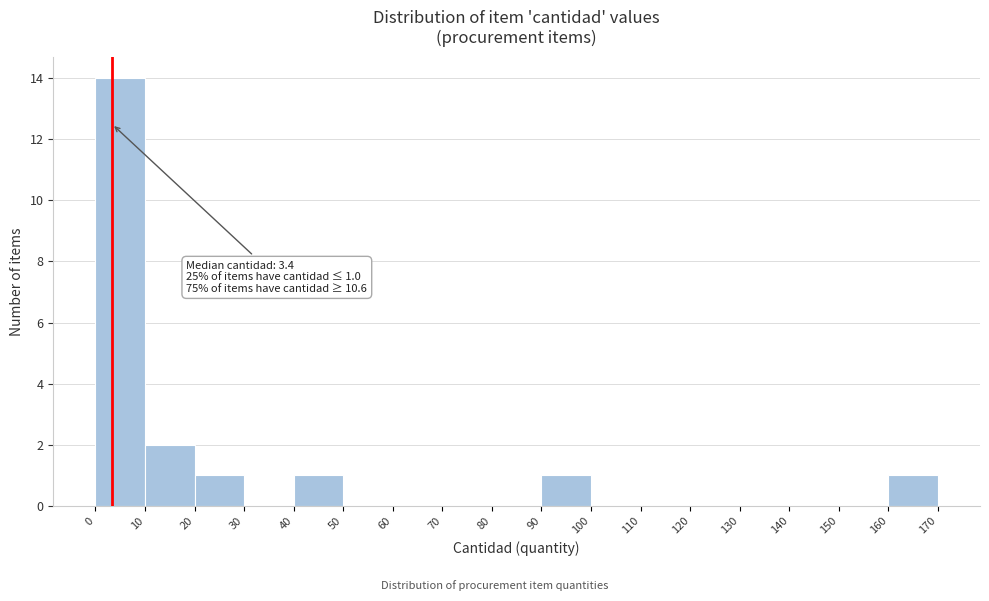

Which range on the x-axis has the tallest bar?

0 to 10